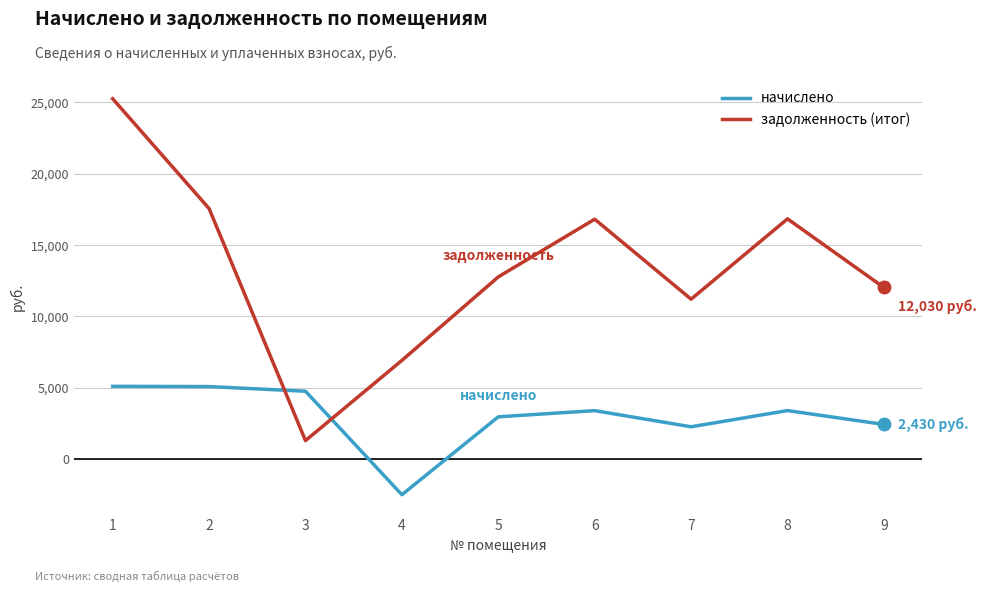

What is the difference between the maximum and minimum values in the задолженность (итог) series?

23967.0